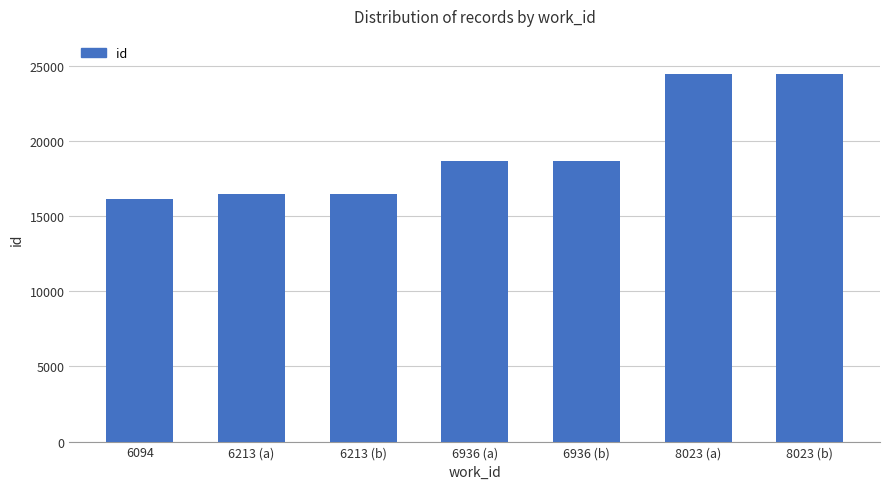

What is the value of the 6th bar from the left?

24441